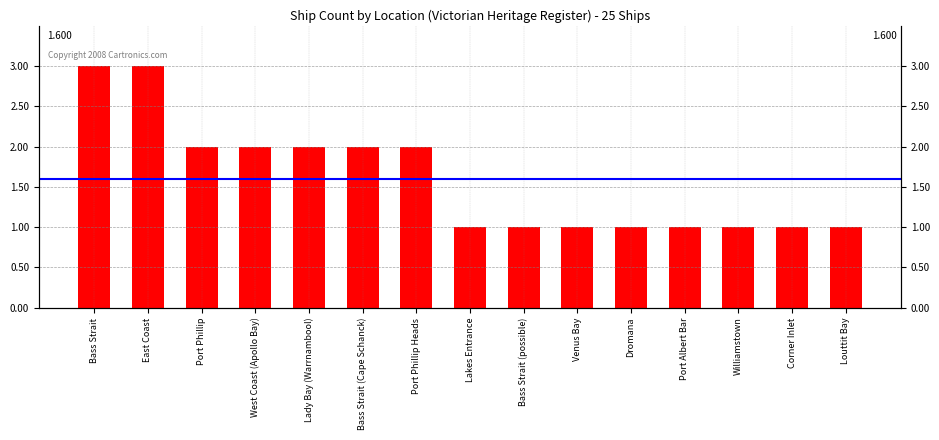

What is the ratio of the value at Dromana to the value at Port Phillip?

0.5